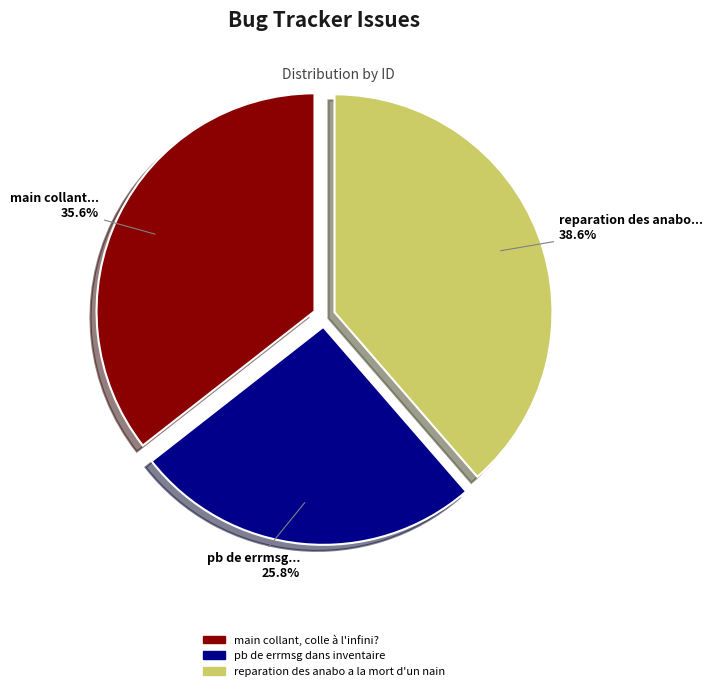

Combined, what portion of the pie is reparation des anabo a la mort d'un nain and pb de errmsg dans inventaire?

64.4%